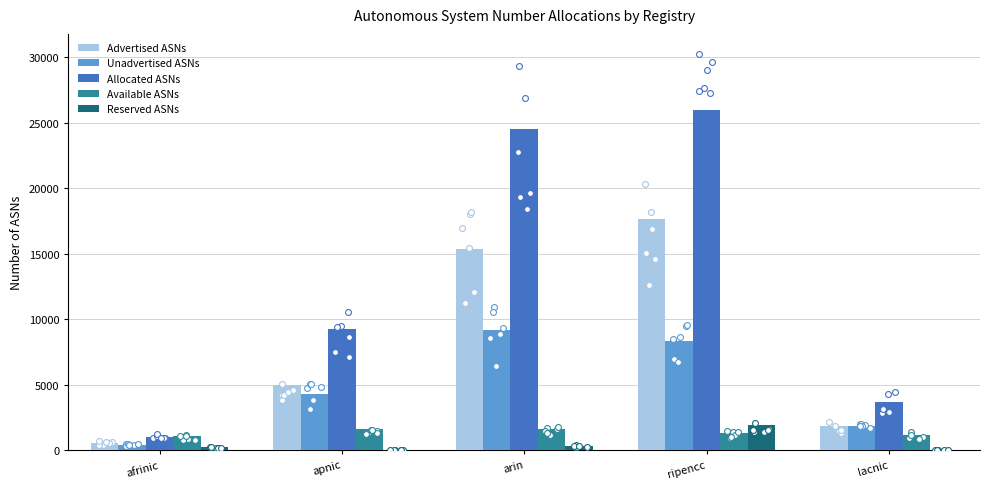

What are all the series names shown in the legend?

Advertised ASNs, Unadvertised ASNs, Allocated ASNs, Available ASNs, Reserved ASNs